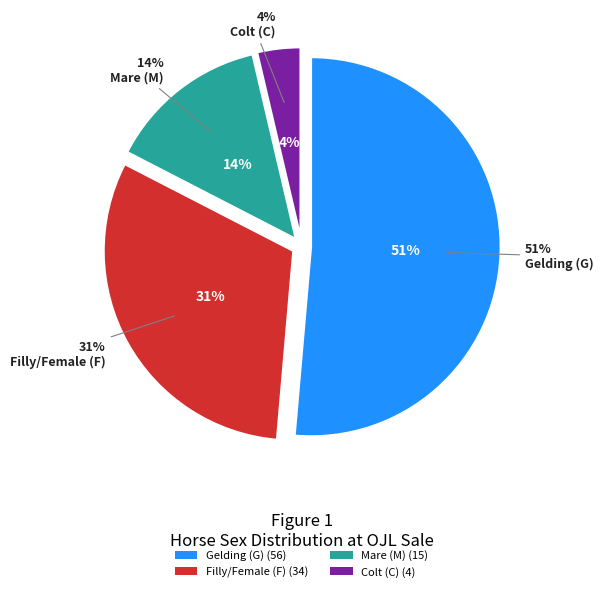

Does G represent more than half of the total?

Yes